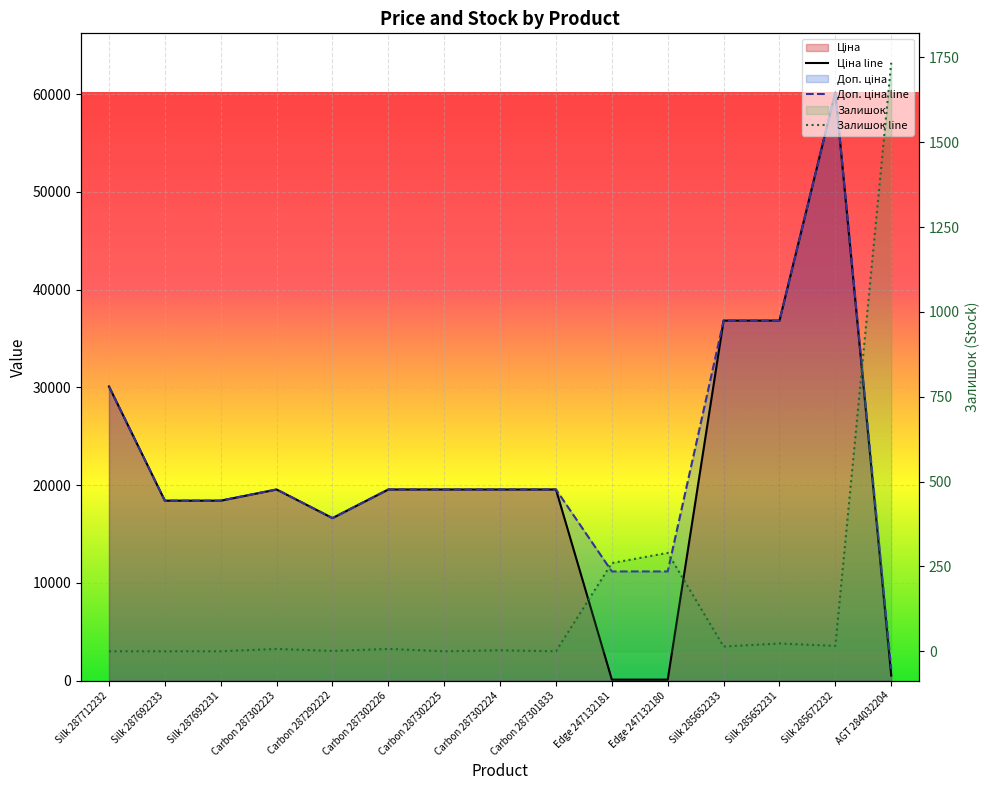

True or false: Залишок line has more than 2 interior local peaks.

True